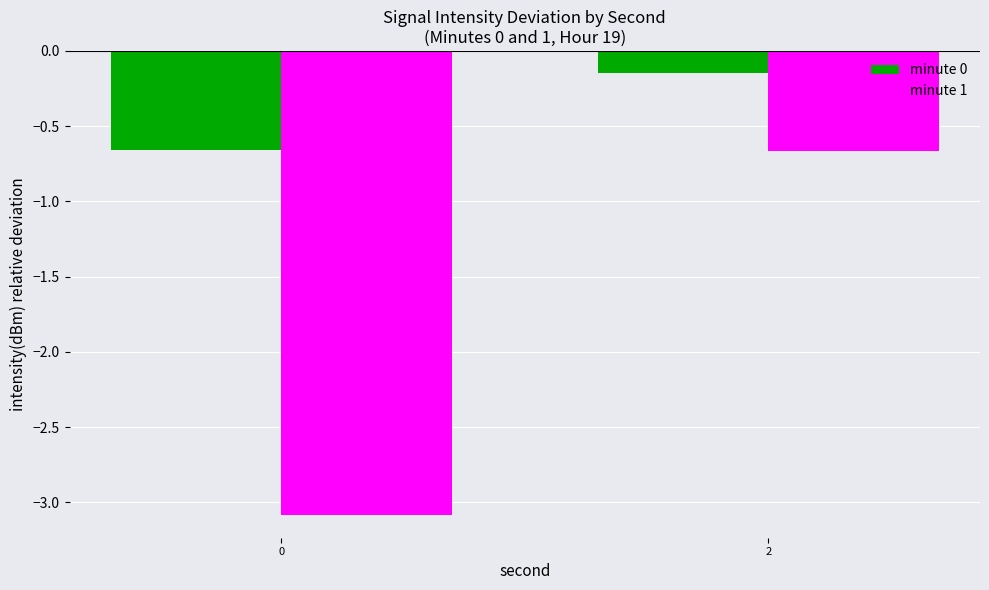

What is the smallest value displayed?

-3.1